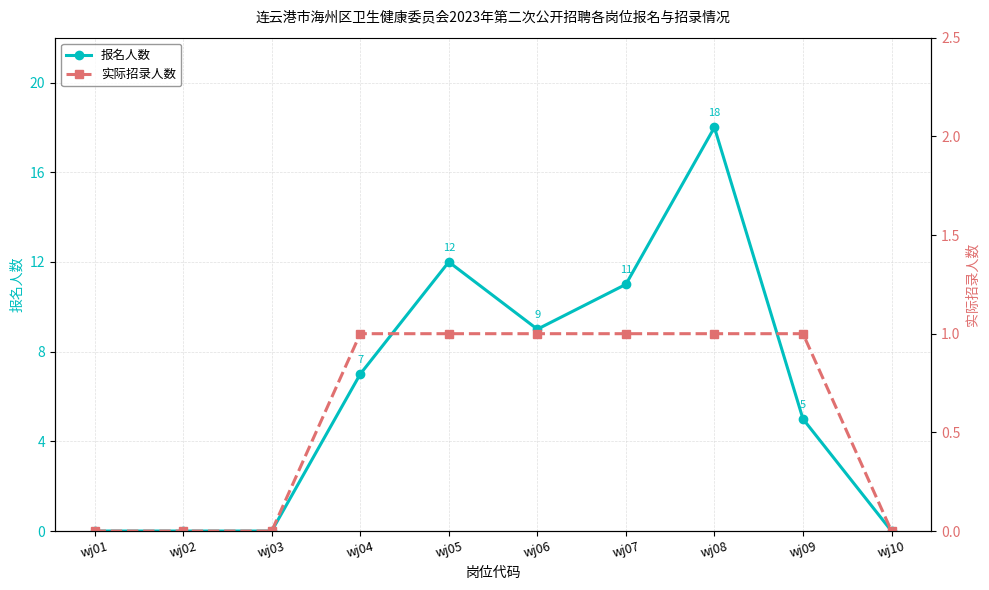

True or false: 报名人数 and 实际招录人数 intersect in this chart.

False